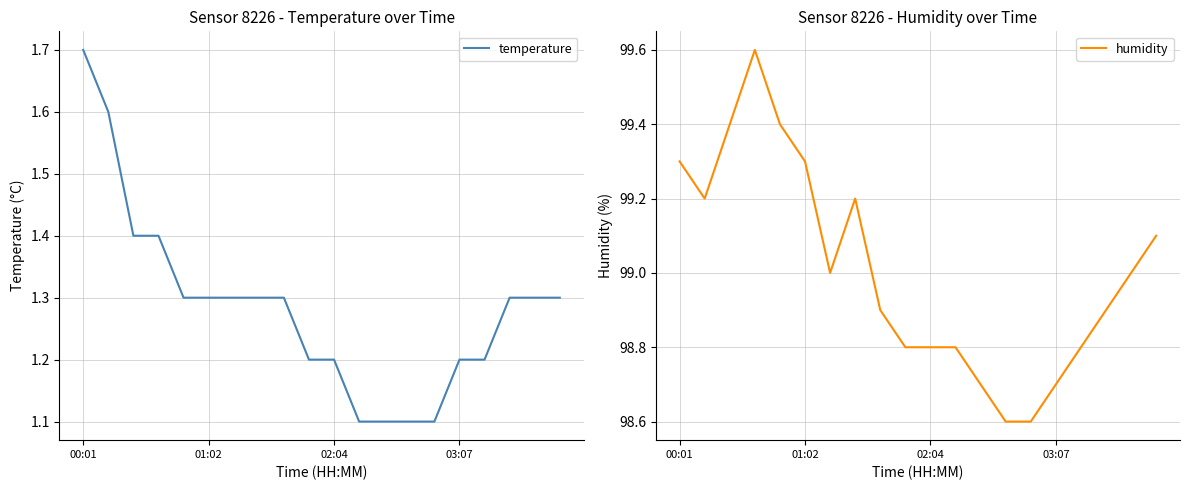

What is the minimum value for temperature?

1.1